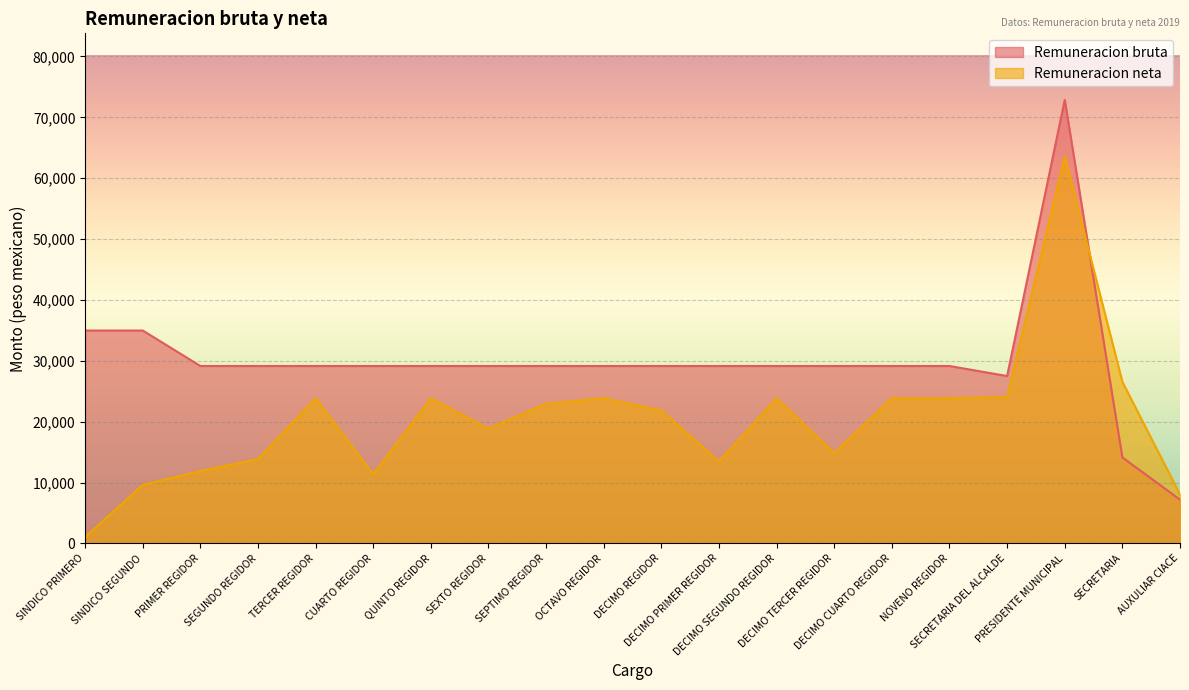

At which category does Remuneracion neta reach its first local peak?

TERCER REGIDOR